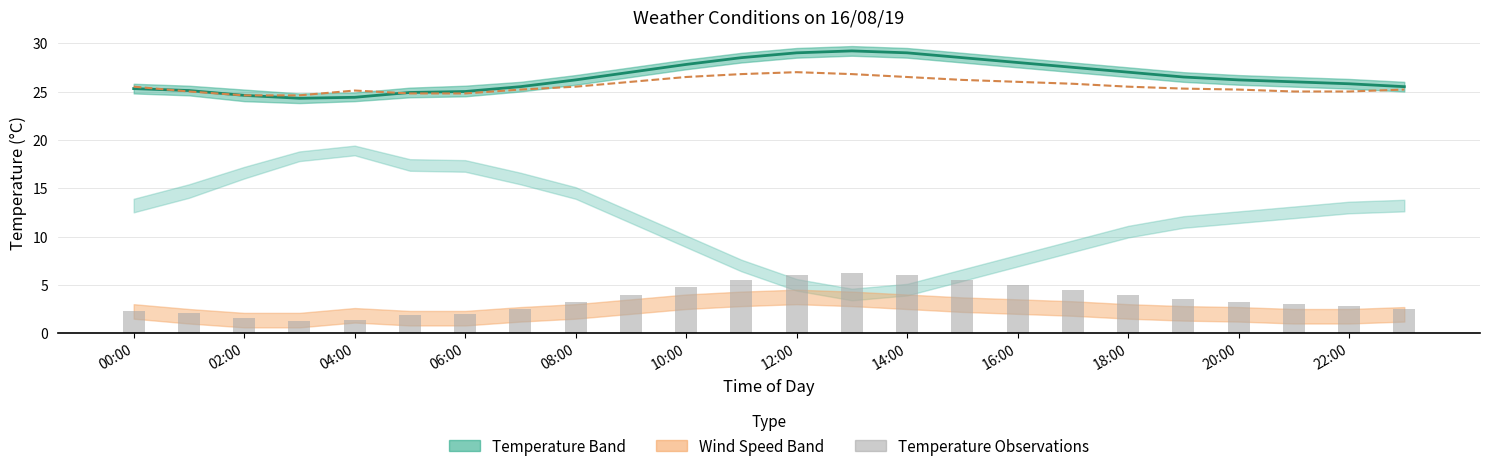

At which category is the sum across all series the highest?

13